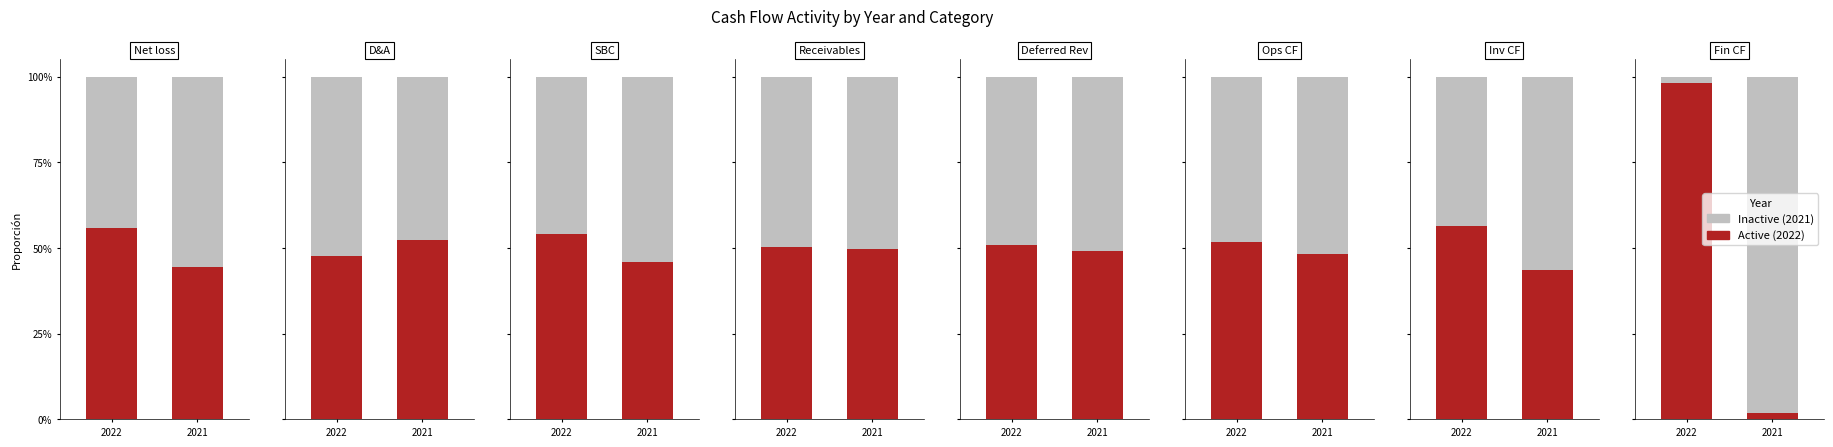

How many groups of bars are there?

2